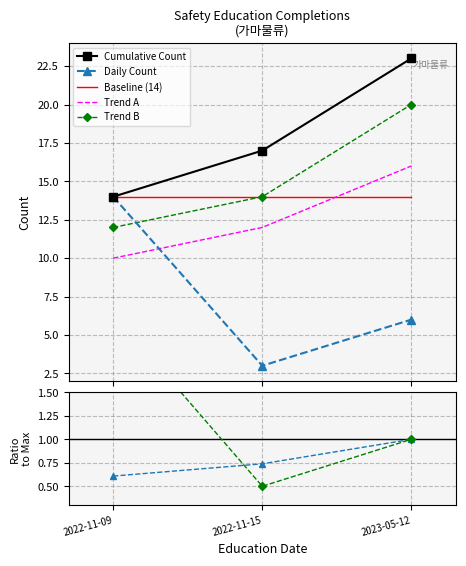

Is the value of Daily Count at 2023-05-12 greater than the value of Cumulative Count at 2022-11-15?

No